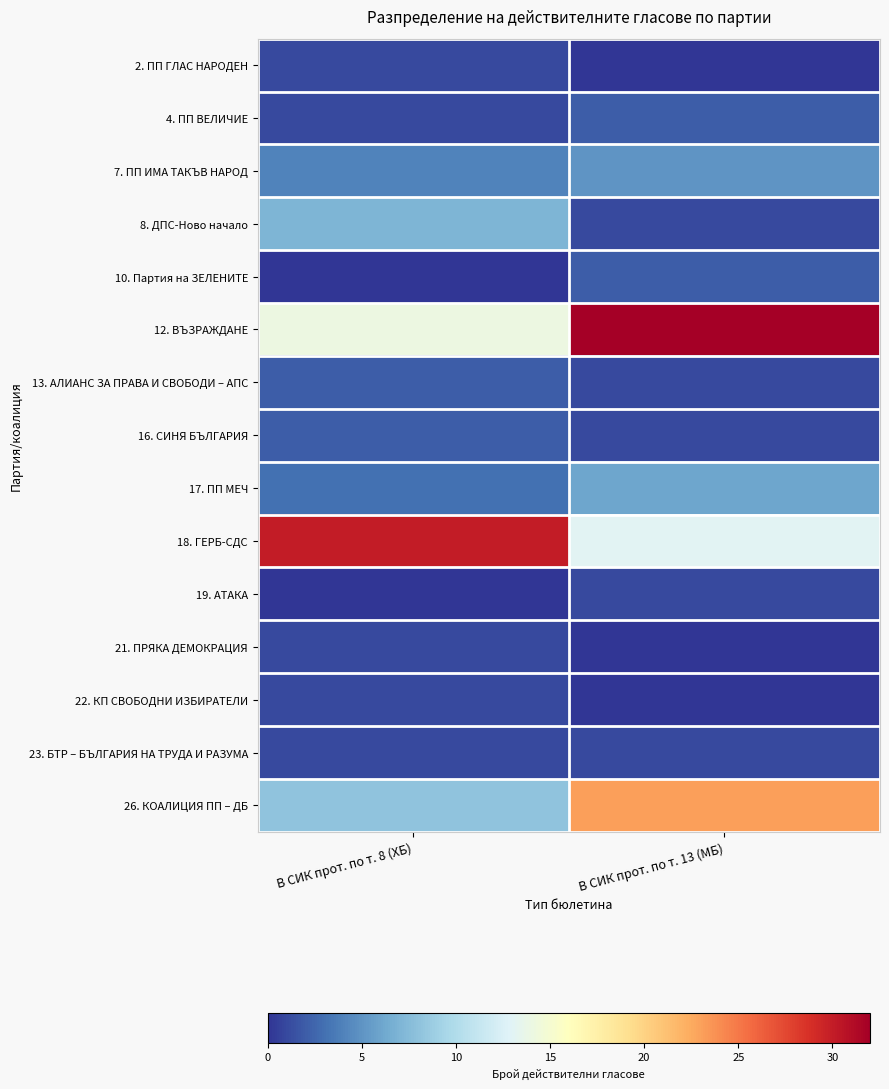

What is the spread (max minus min) of values at В СИК прот. по т. 8 (ХБ)?

30